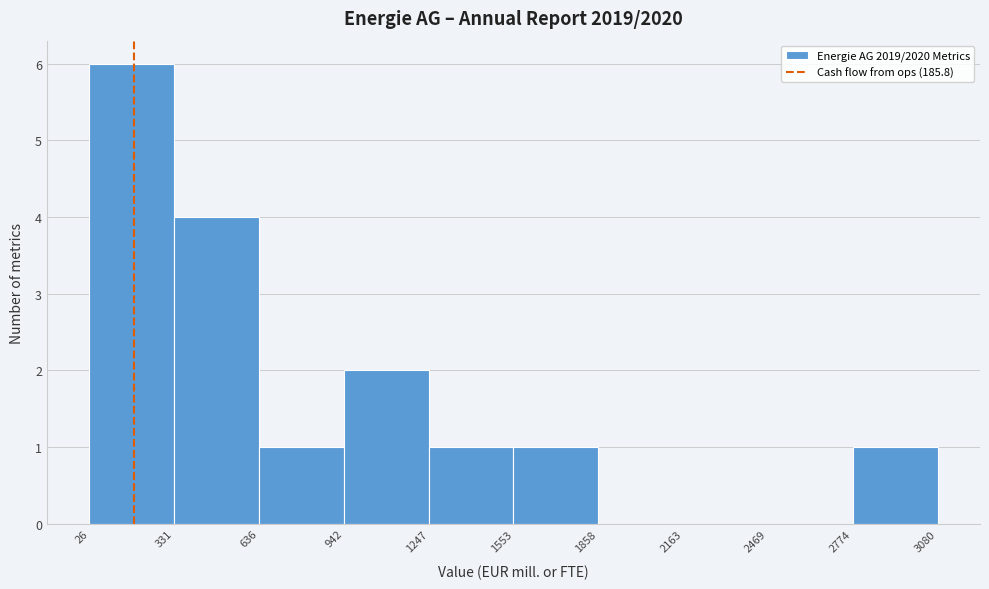

Which range on the x-axis has the tallest bar?

26 to 331